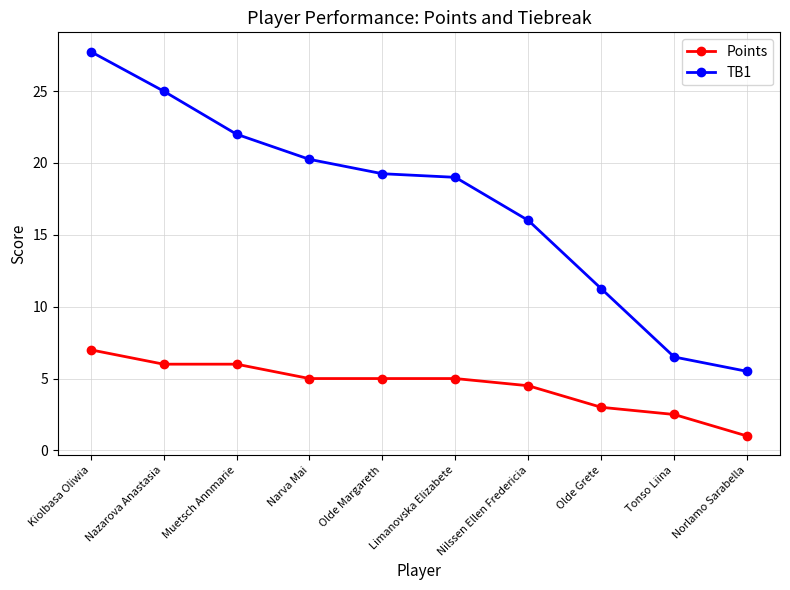

What is the sum of all Points values?

45.0